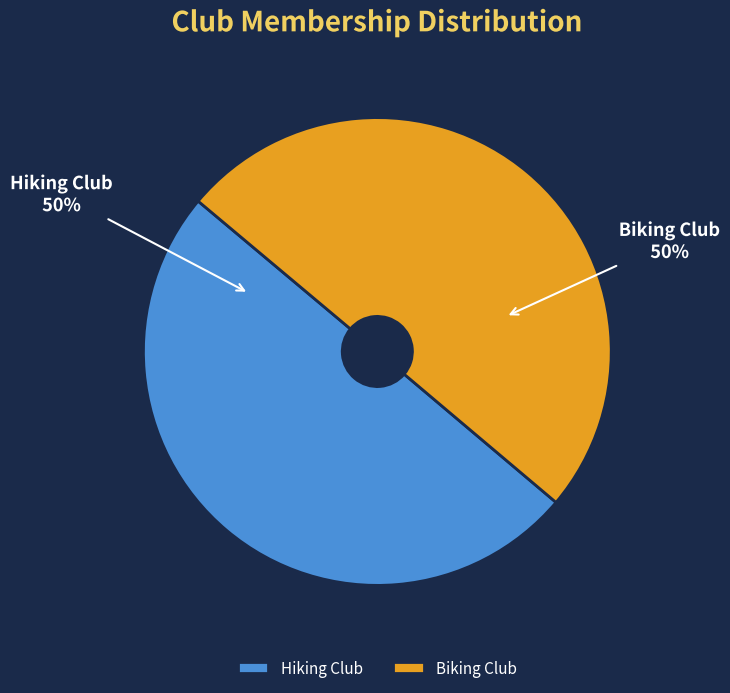

What is the ratio of the value at Biking Club to the value at Hiking Club?

1.0